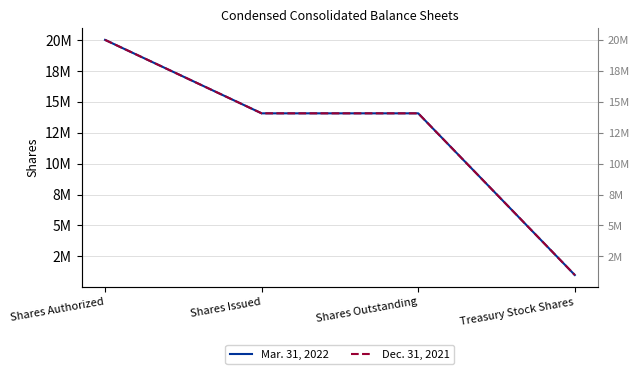

How many lines are shown in the chart?

2